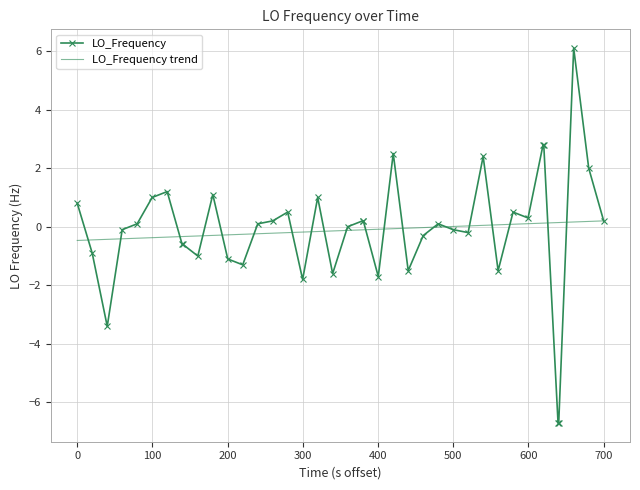

What is the sum of all LO_Frequency trend values?

-5.0